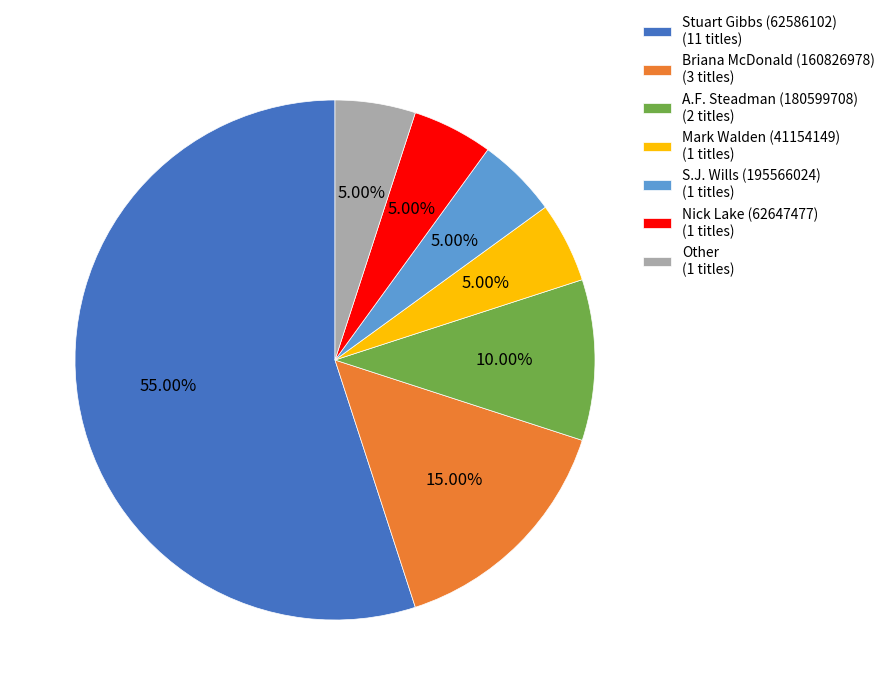

True or false: Briana McDonald (160826978) accounts for 15% of the total.

True